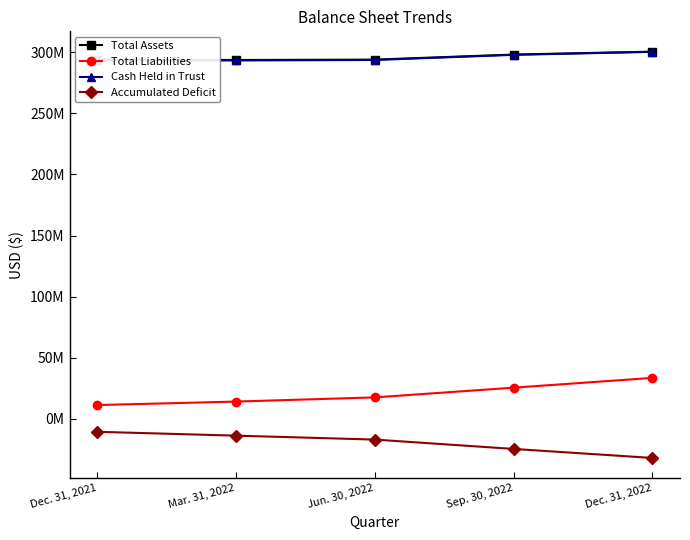

Rank the categories by Accumulated Deficit value from highest to lowest.

Dec. 31, 2021, Mar. 31, 2022, Jun. 30, 2022, Sep. 30, 2022, Dec. 31, 2022